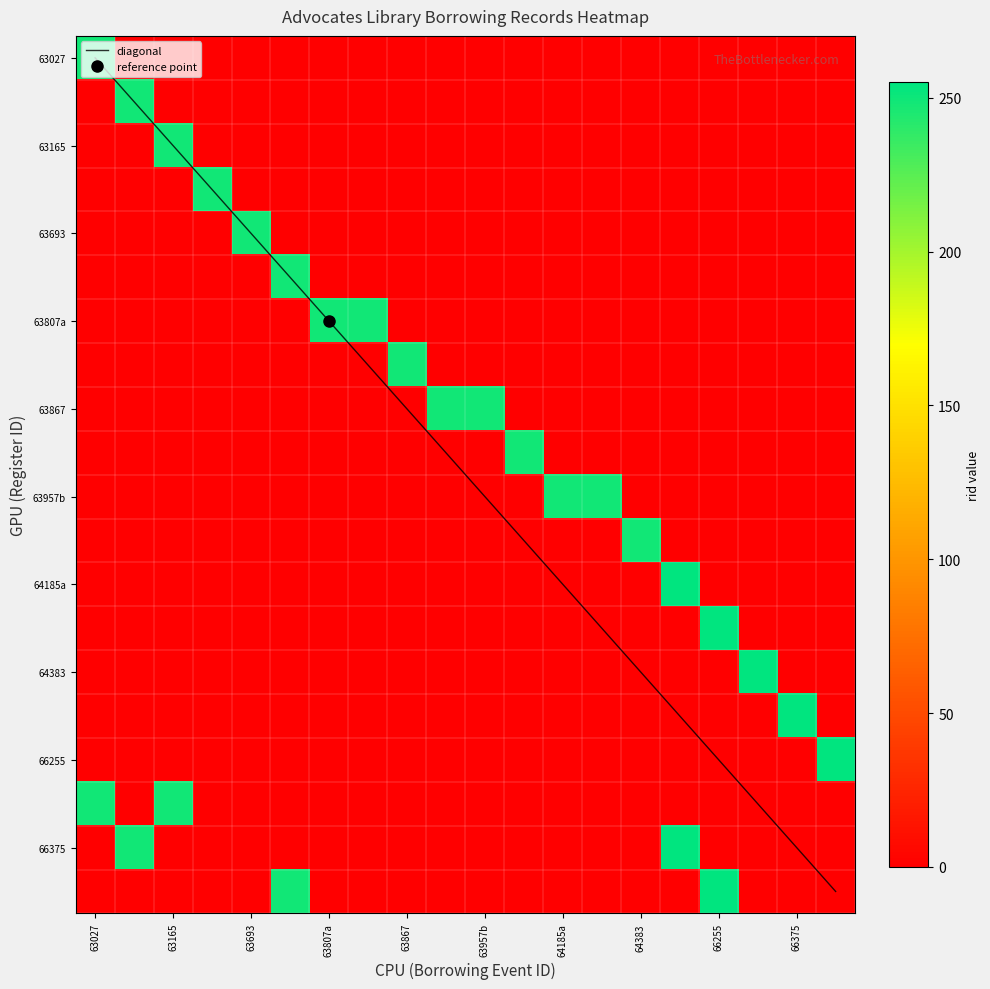

Is it true that 66255 equals -81 at 66375?

False